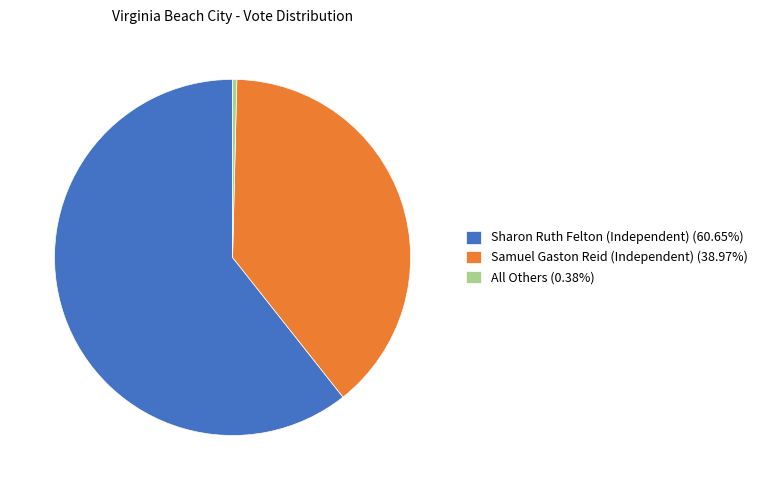

Is the sum of All Others and Sharon Ruth Felton (Independent) greater than half?

Yes